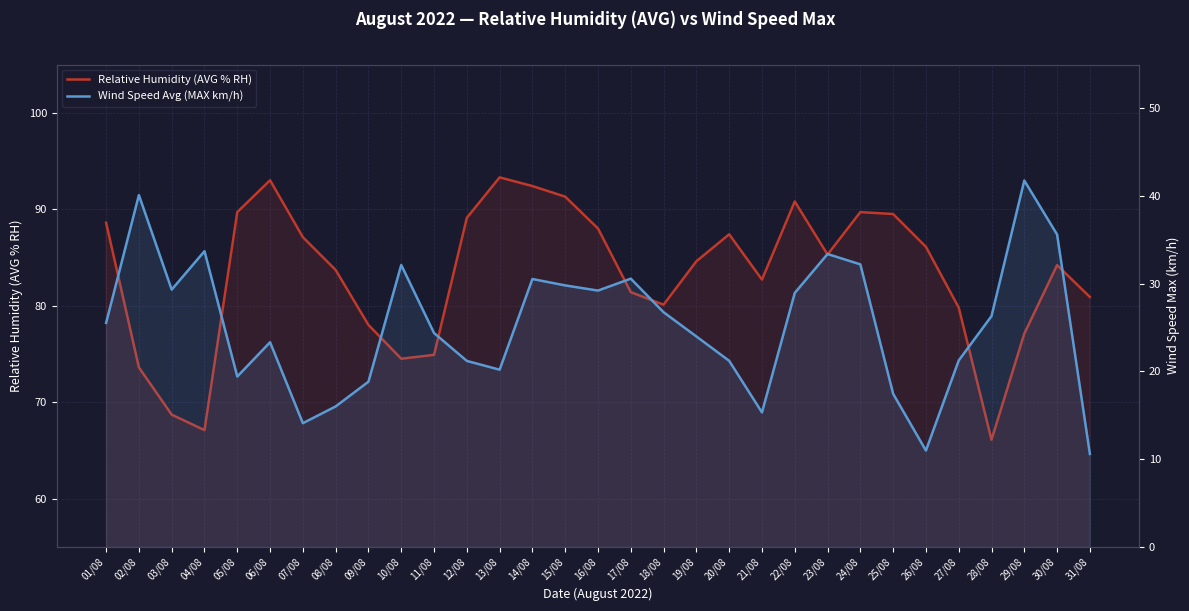

True or false: Relative Humidity (AVG % RH) and Wind Speed Avg (MAX km/h) intersect in this chart.

False